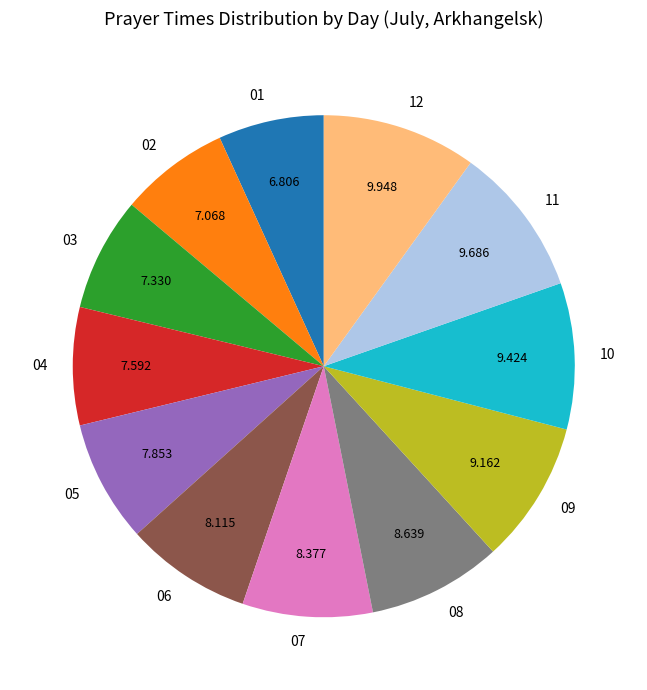

Does any single category account for the majority?

No